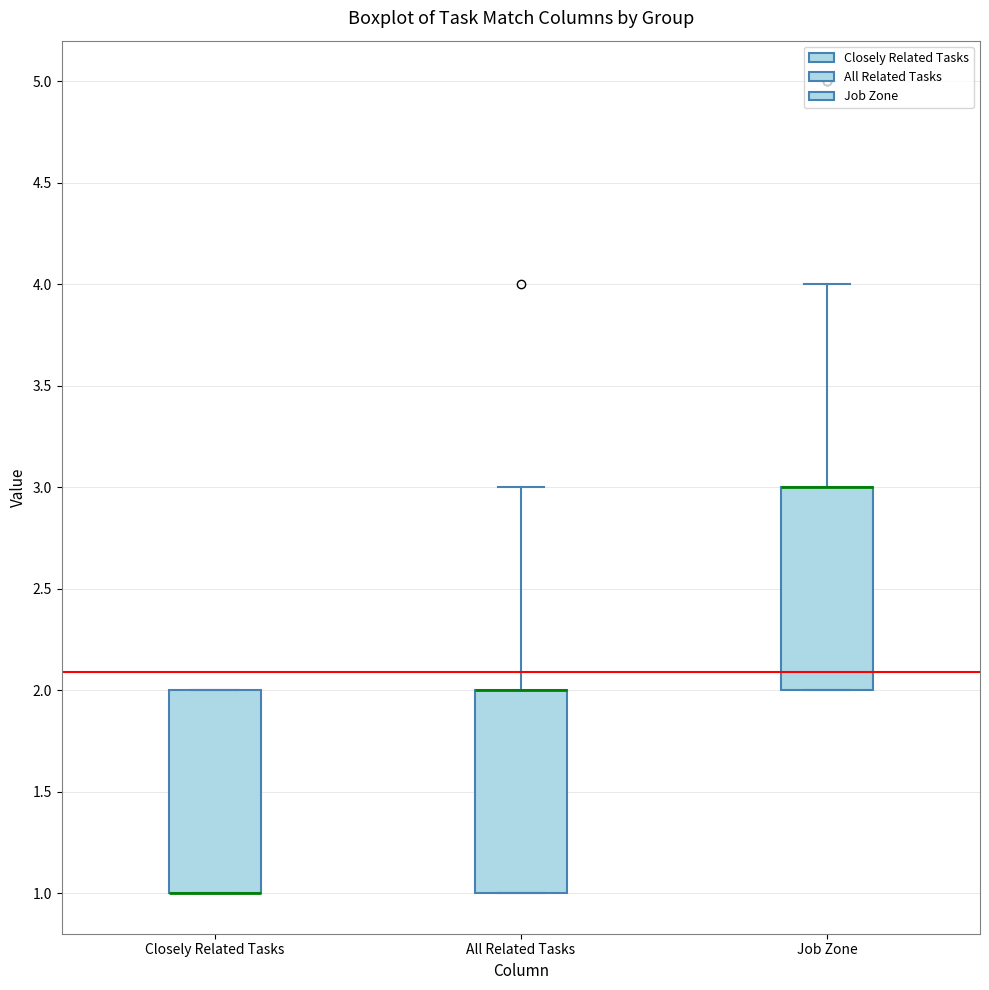

Reading left to right, read every box against the y-axis: the position of its median line, the range the box covers, and the ends of its whiskers. The values are not printed on the chart, so give them approximately, as read against the axis.

Closely Related Tasks: median 1 (drawn on the box's lower edge), box 1 to 2, whiskers 1 to 2
All Related Tasks: median 2 (drawn on the box's upper edge), box 1 to 2, whiskers 1 to 3
Job Zone: median 3 (drawn on the box's upper edge), box 2 to 3, whiskers 2 to 4